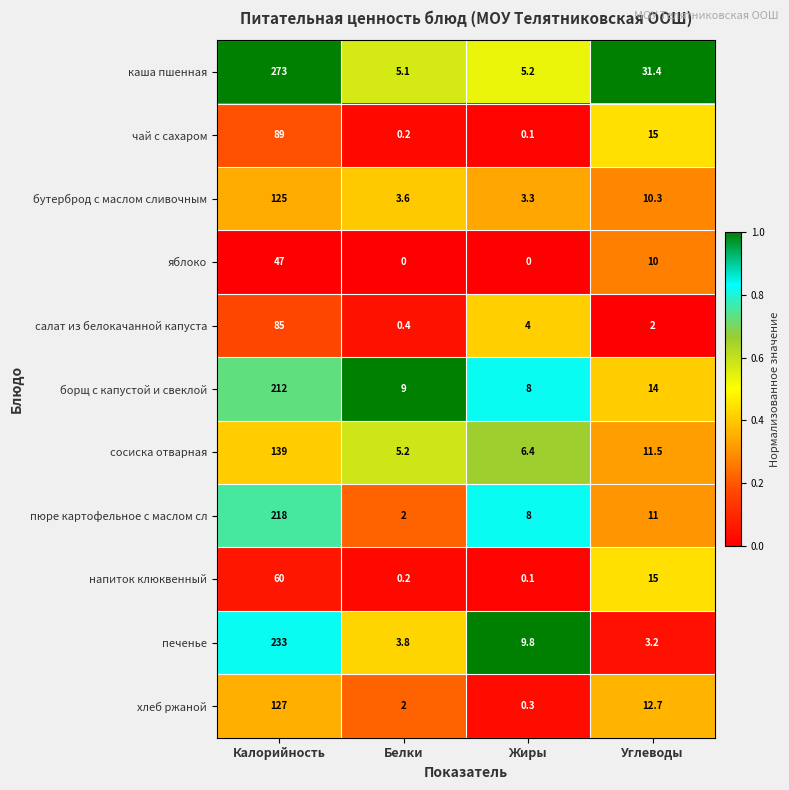

Which series has the largest total across all categories?

каша пшенная